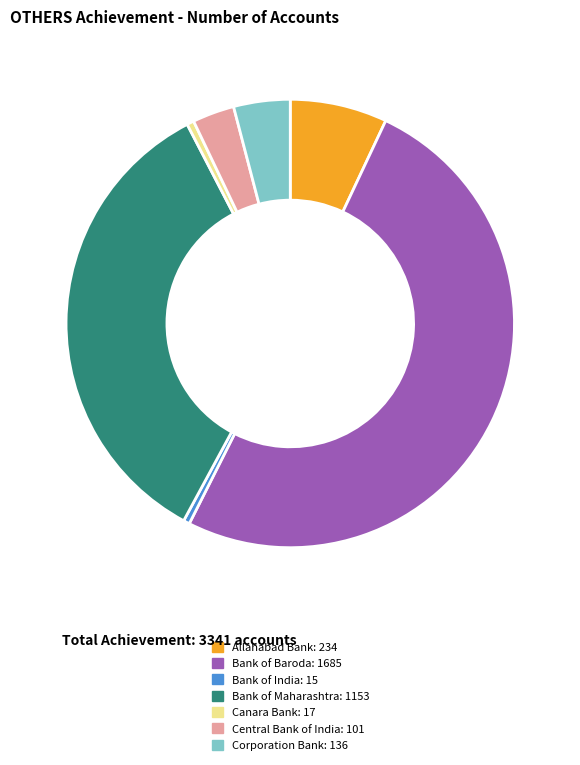

How many segments does this pie chart have?

7